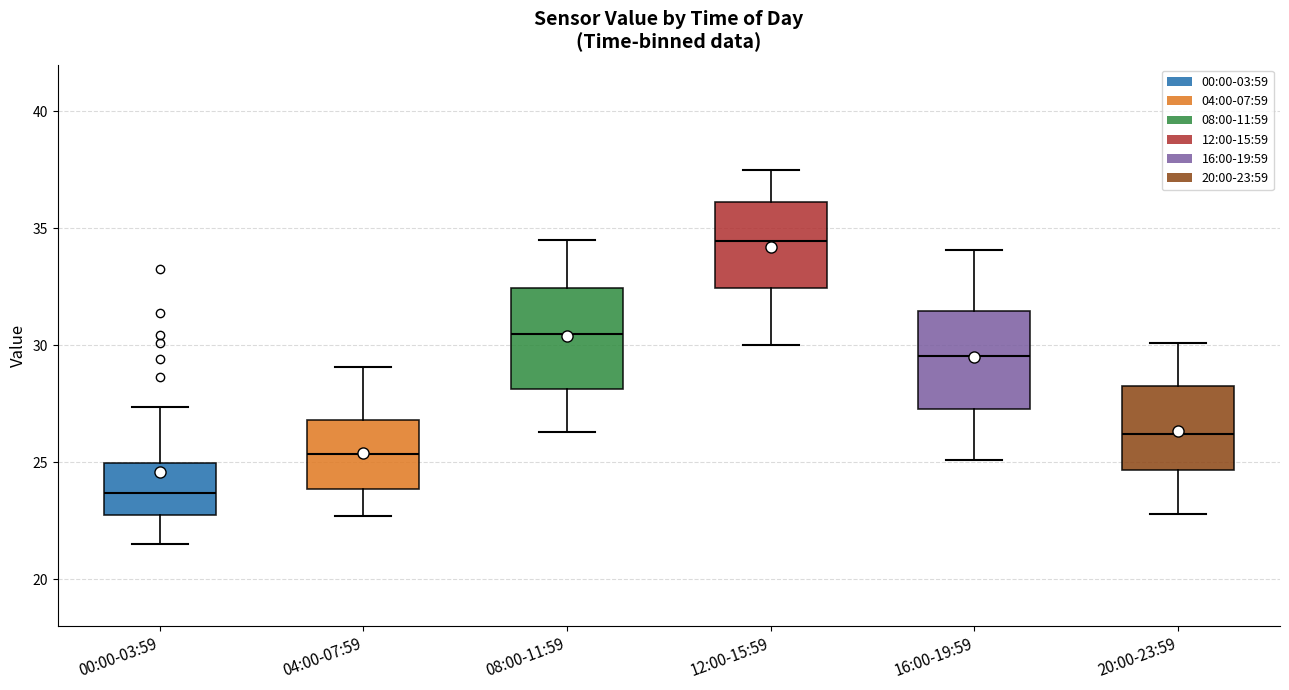

Which box has the lowest median line?

00:00-03:59